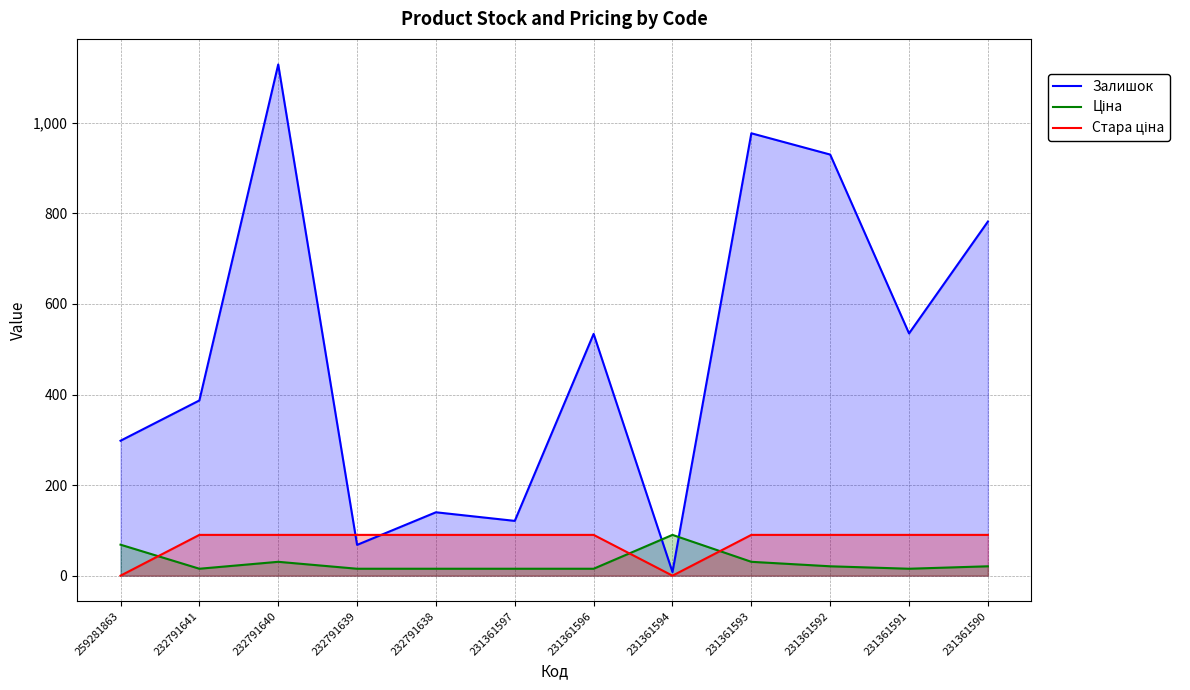

Where is the first local minimum for Стара ціна?

231361594